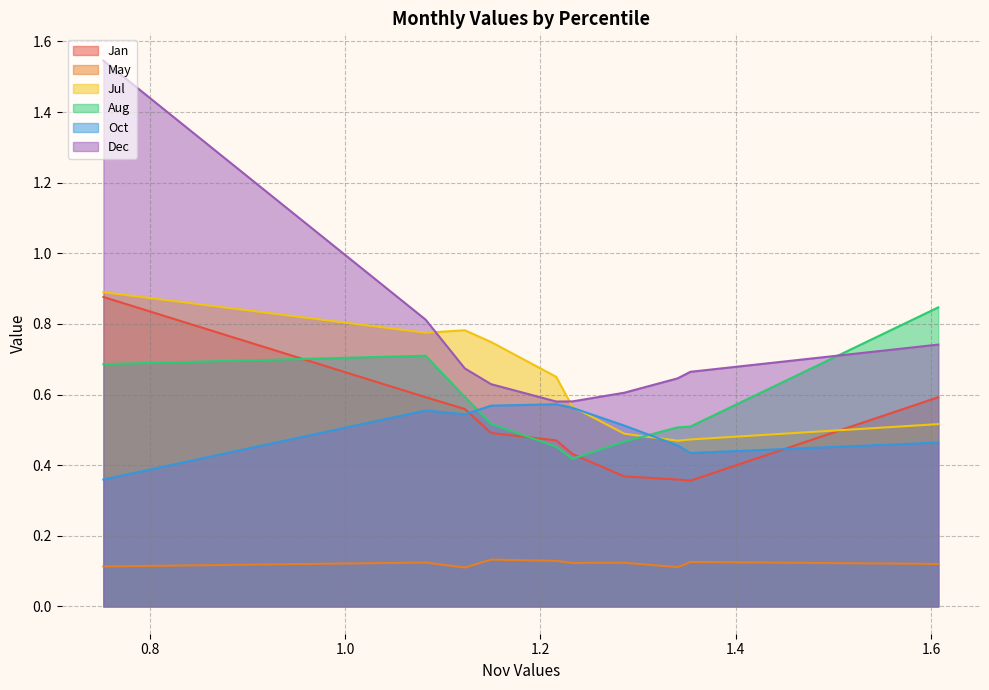

What is the value of the Dec point at the 10th from the left?

0.7